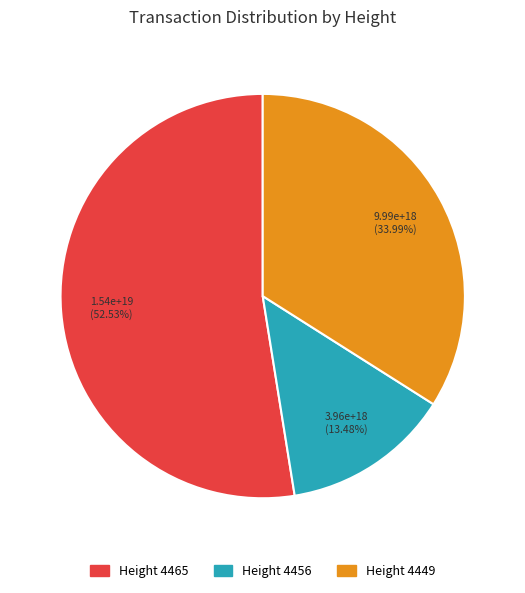

Is there a majority slice in this chart?

Yes